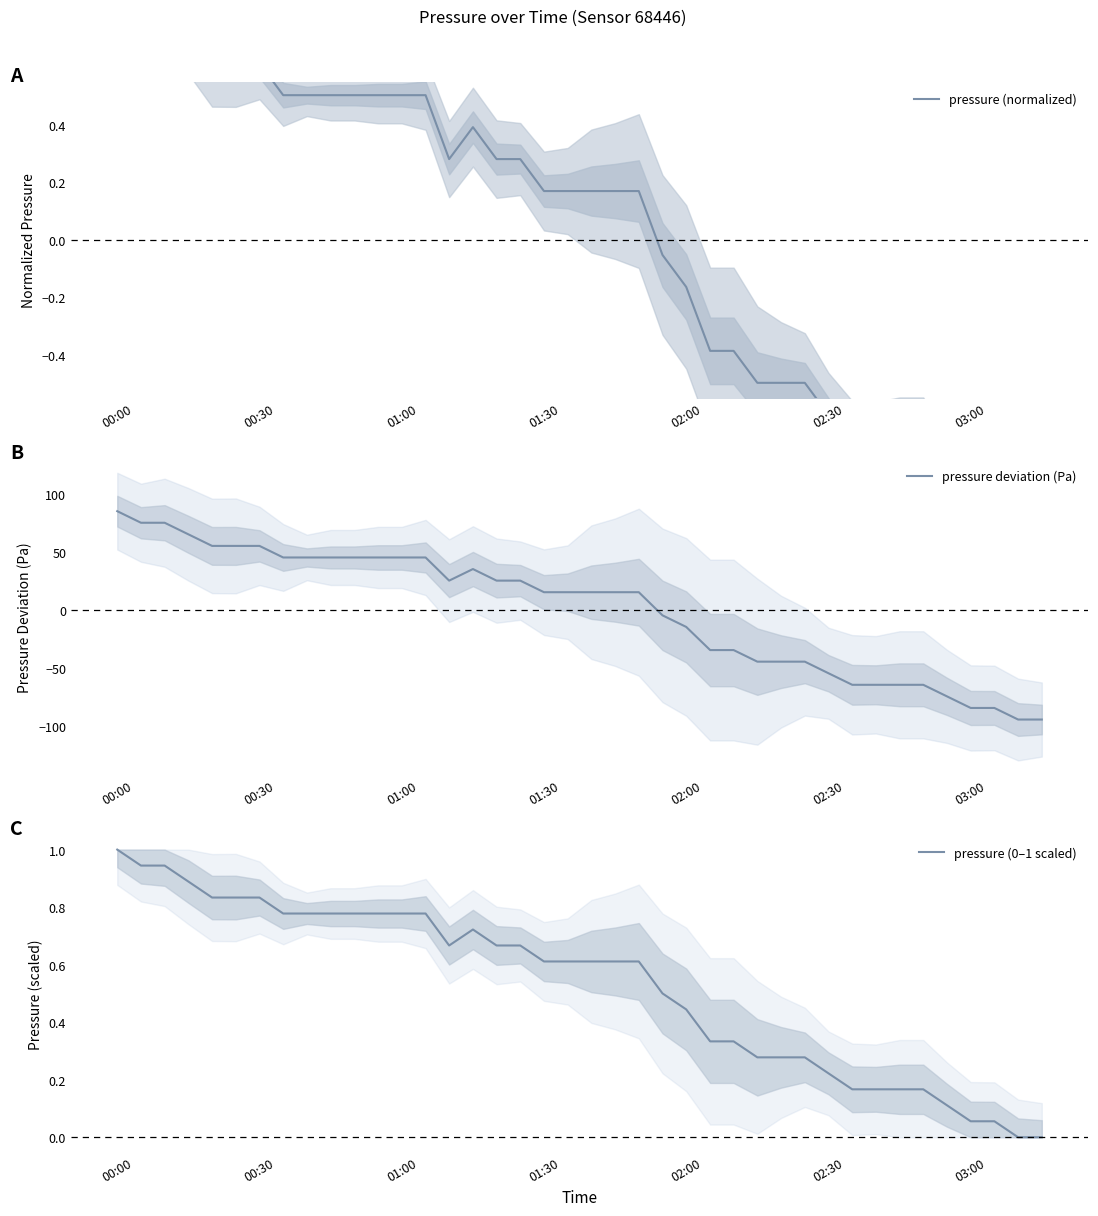

Count the number of categories in the chart.

40